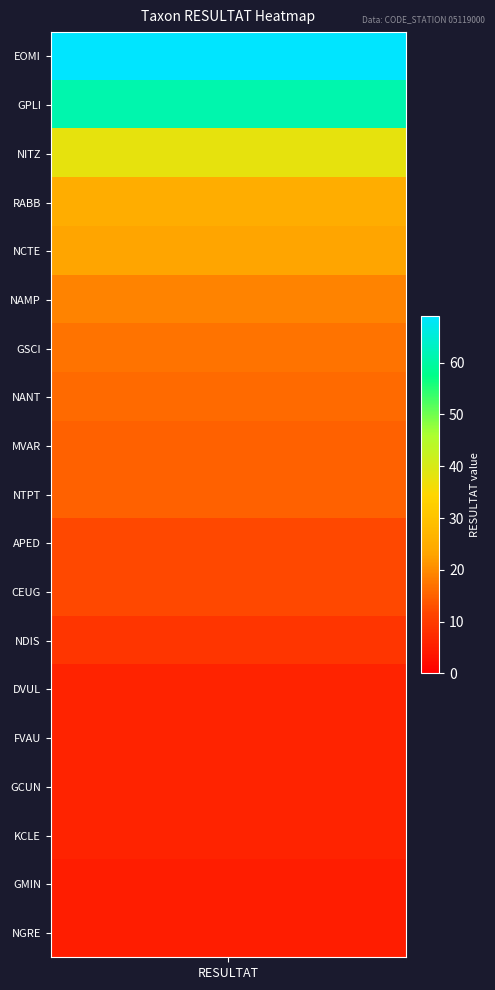

At which label is the value closest to 37?

NITZ